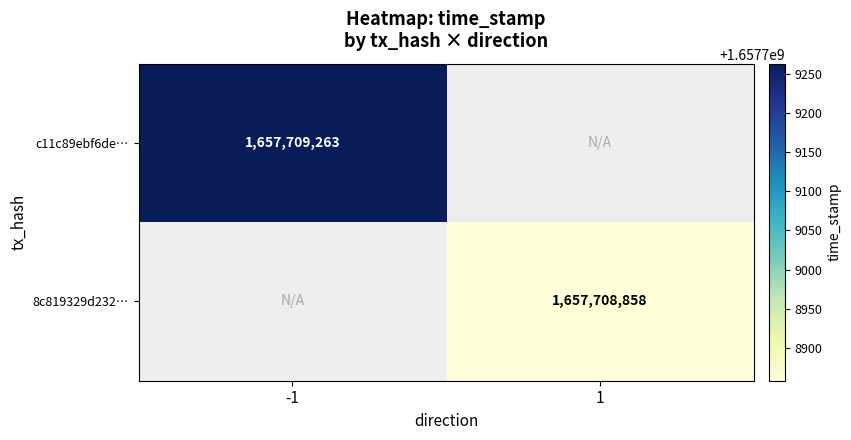

How many distinct data groups are displayed?

2